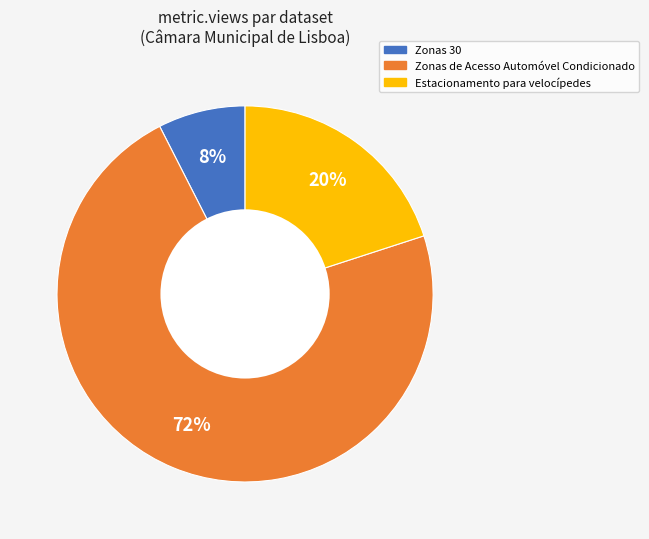

To the nearest percent, what portion does Zonas de Acesso Automóvel Condicionado represent?

72%